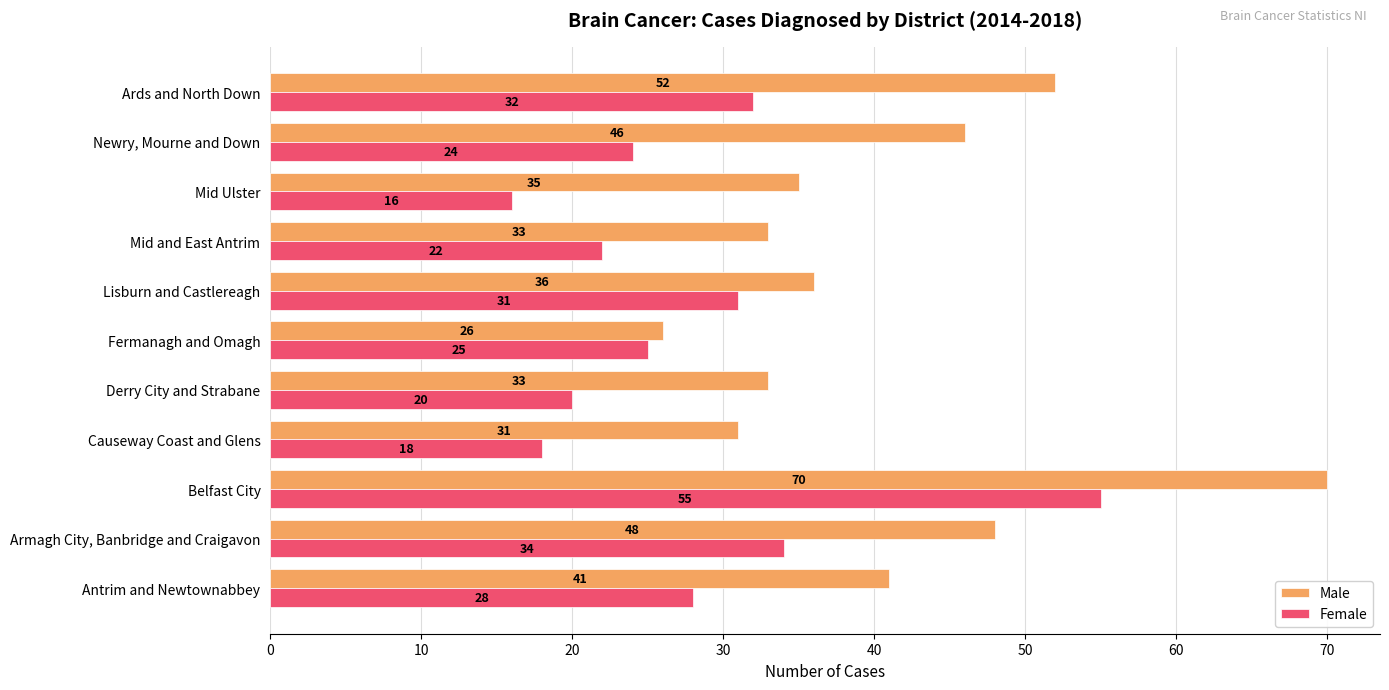

Which series has the largest total across all categories?

Male